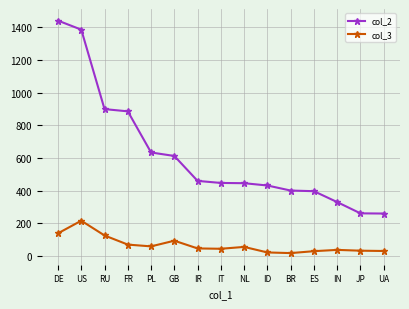

True or false: col_3 and col_2 intersect in this chart.

False